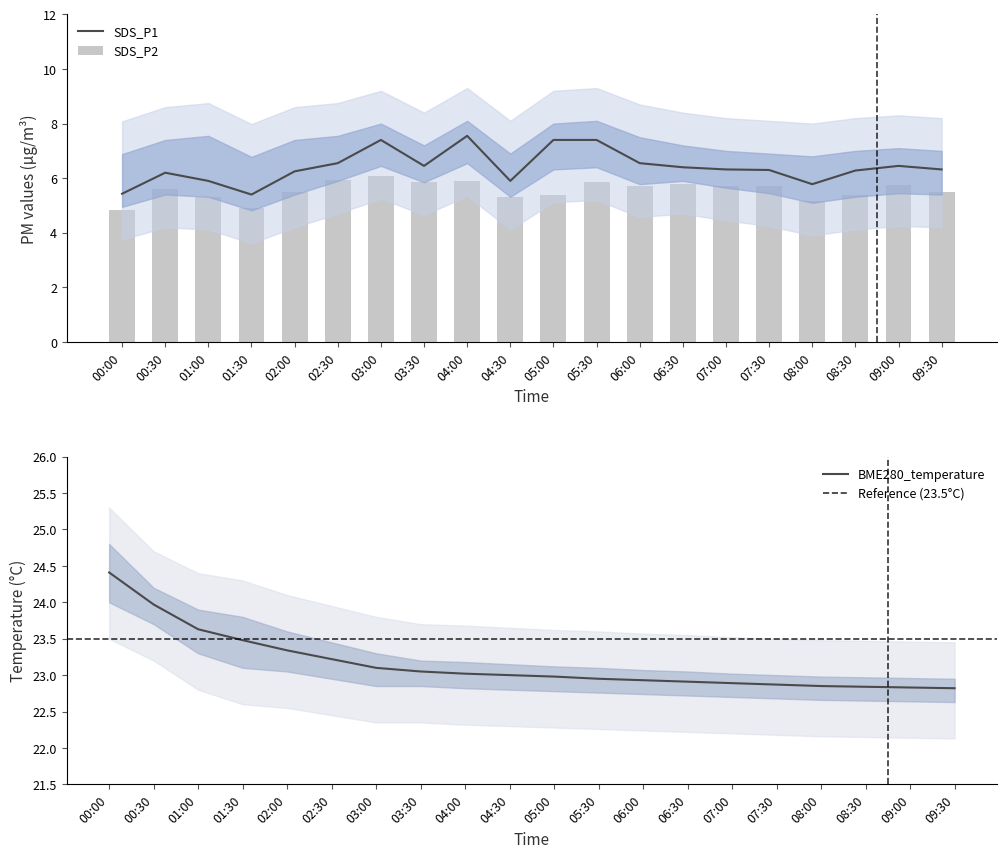

The SDS_P1 series shows 10.3 at 03:00. True or false?

False